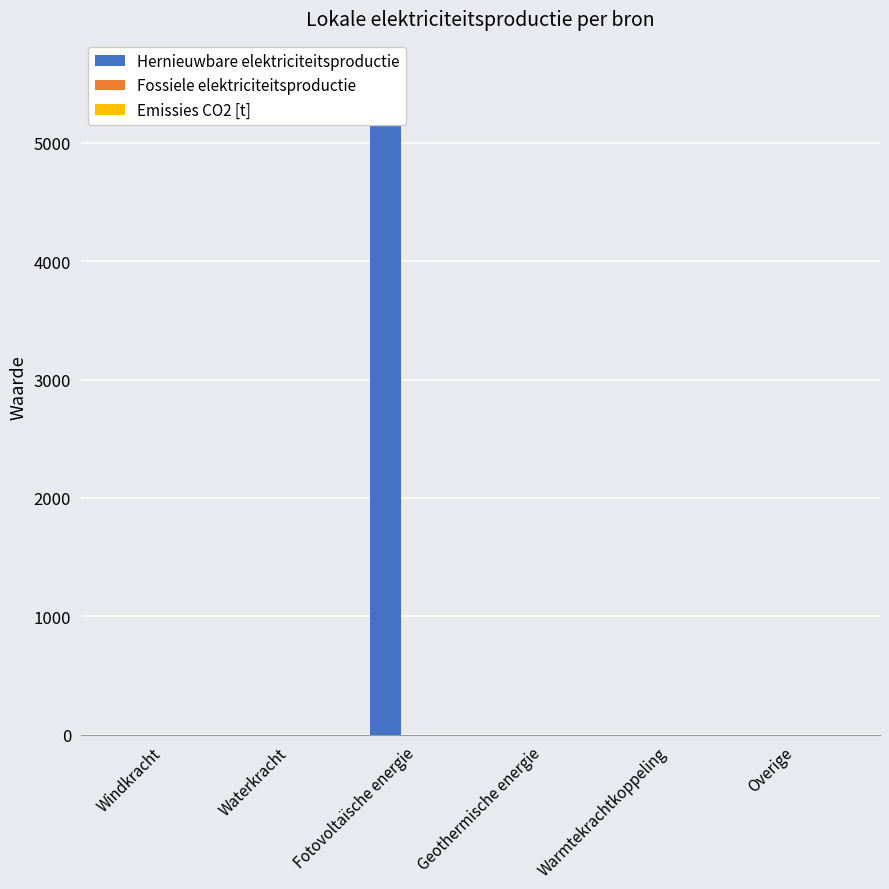

How many series are shown in this chart?

3